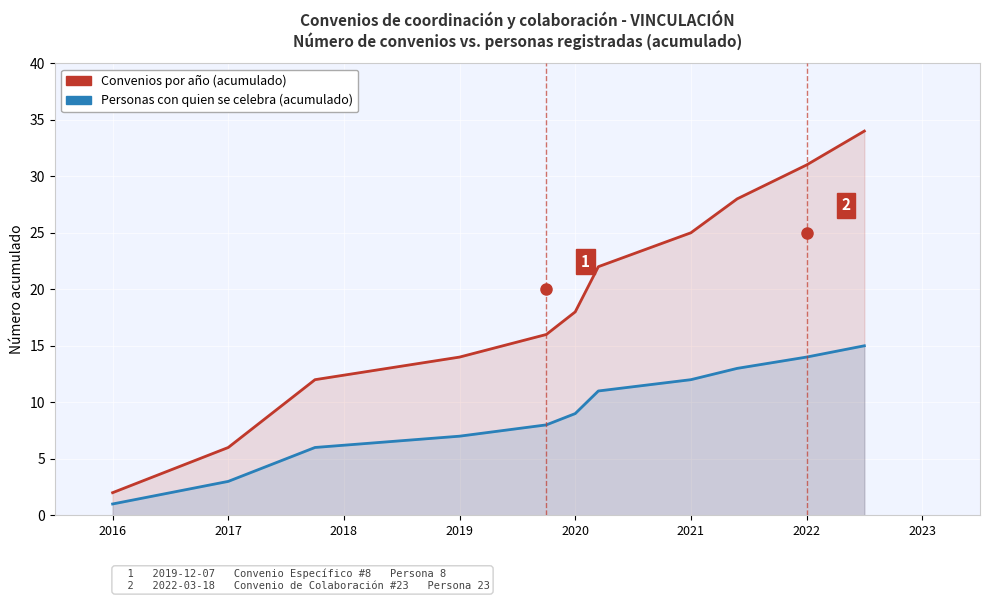

The Convenios por año (acumulado) series shows 50 at 14. True or false?

False